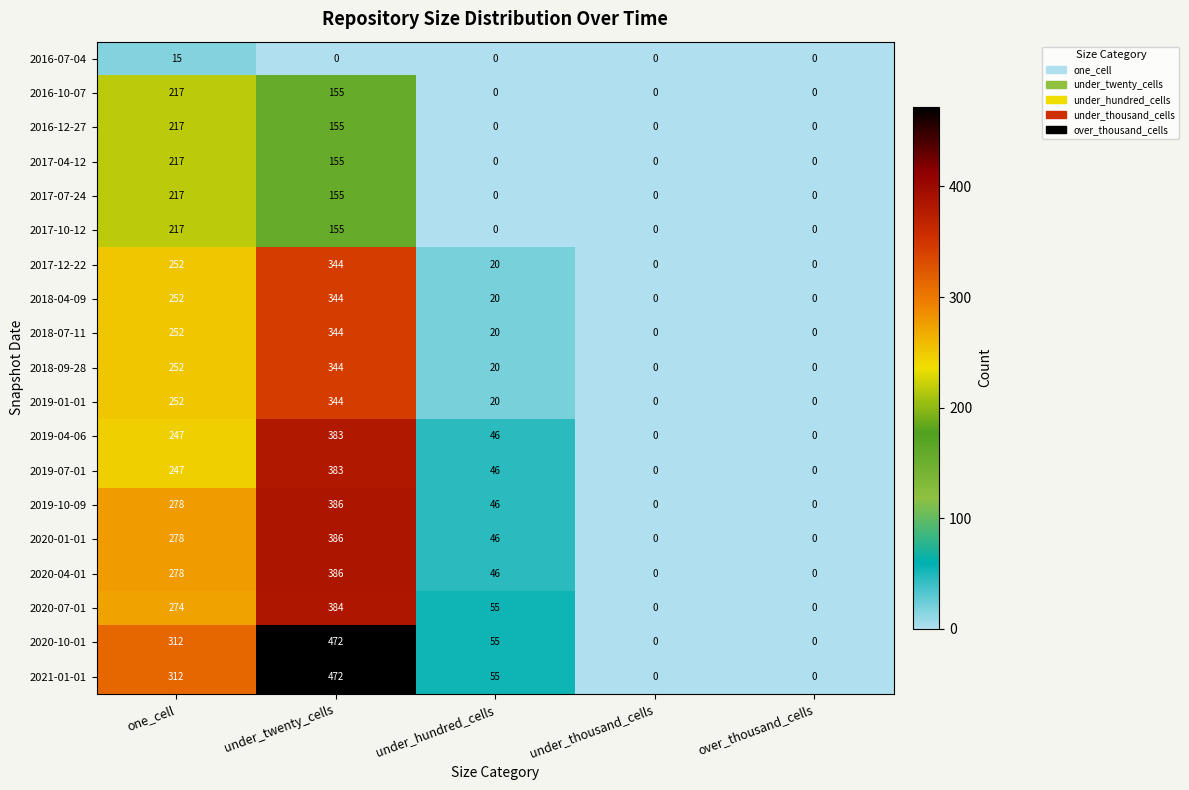

What is the sum of all 2019-10-09 values?

710